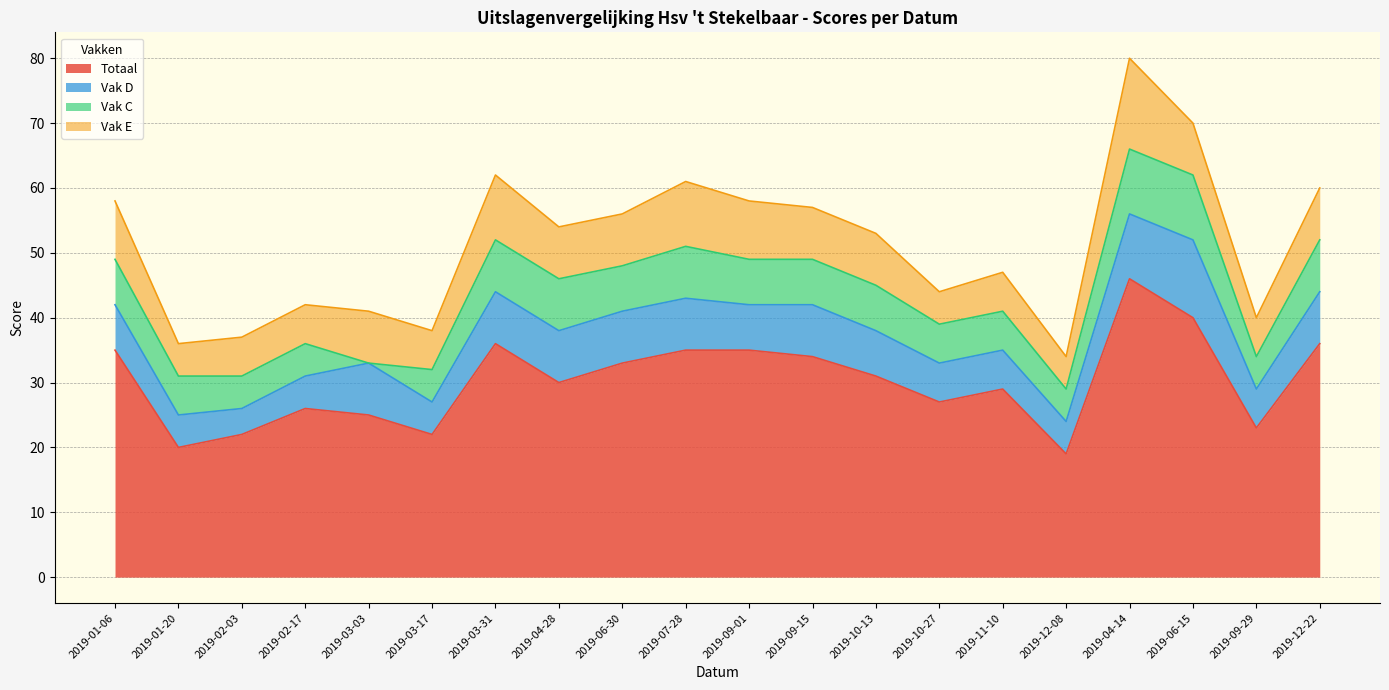

What are all the series names shown in the legend?

Totaal, Vak D, Vak C, Vak E